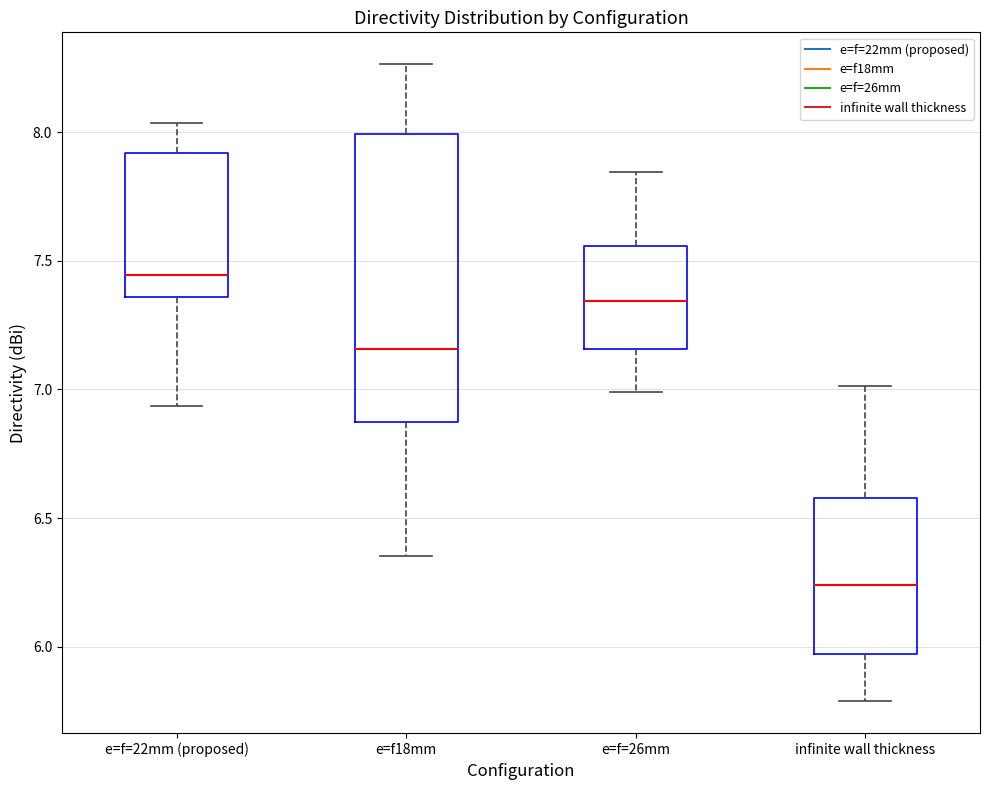

Reading left to right, transcribe this box plot: for each box, give where its median line is, the range the box spans, and where its two whiskers end, as read against the y-axis. The values are not printed on the chart, so give them approximately, as read against the axis.

e=f=22mm (proposed): median 7.45, box 7.35 to 7.90, whiskers 6.95 to 8.05
e=f18mm: median 7.15, box 6.85 to 8.00, whiskers 6.35 to 8.25
e=f=26mm: median 7.35, box 7.15 to 7.55, whiskers 7.00 to 7.85
infinite wall thickness: median 6.25, box 5.95 to 6.60, whiskers 5.80 to 7.00